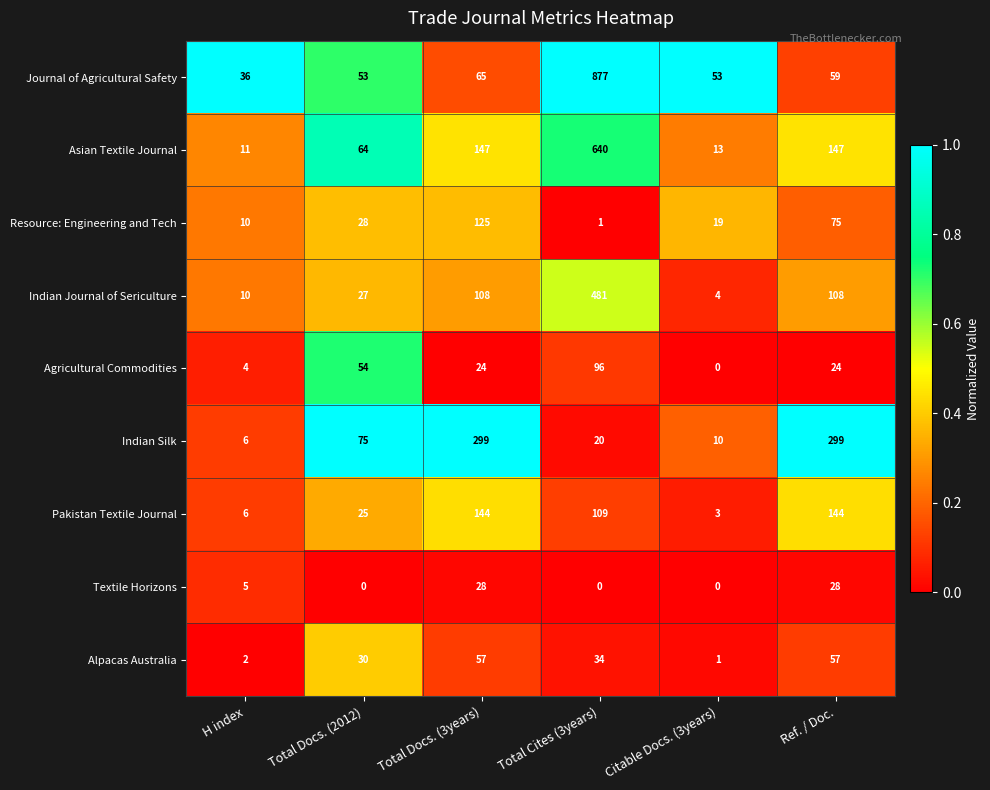

The Indian Silk series shows 75 at Total Docs. (2012). True or false?

True